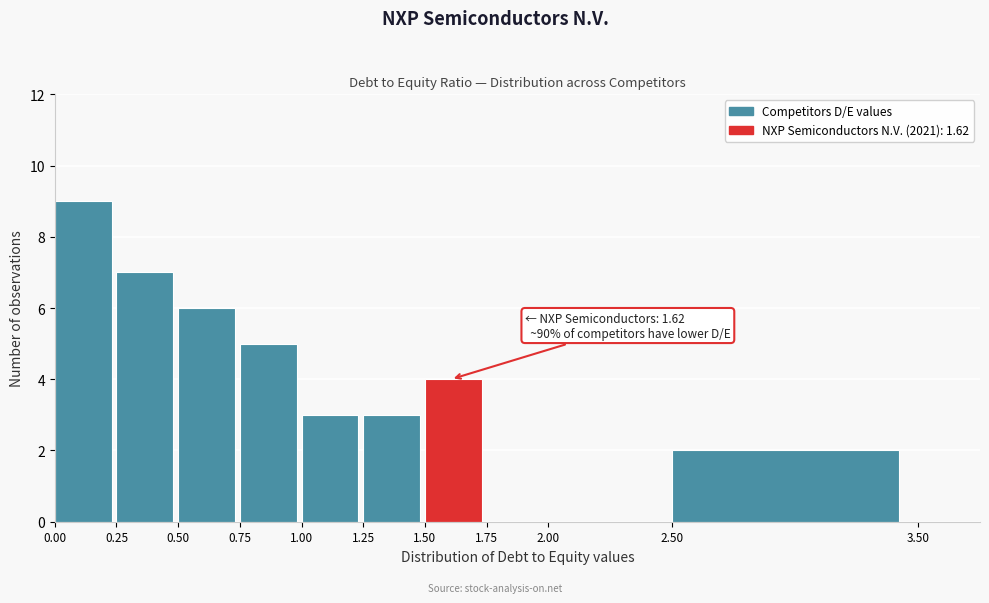

Which range on the x-axis has the tallest bar?

0.00 to 0.25